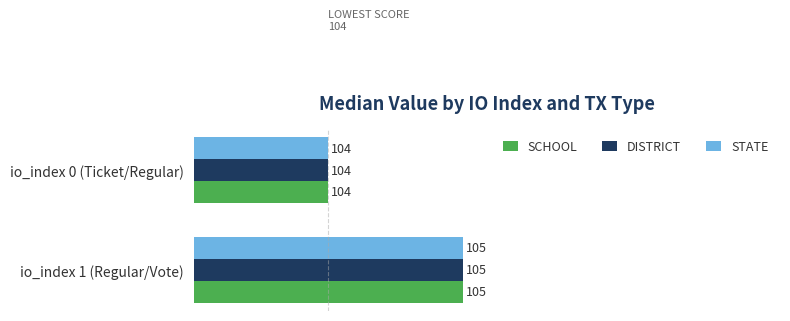

Which label corresponds to the smallest value in the chart?

io_index 0 (Ticket/Regular)